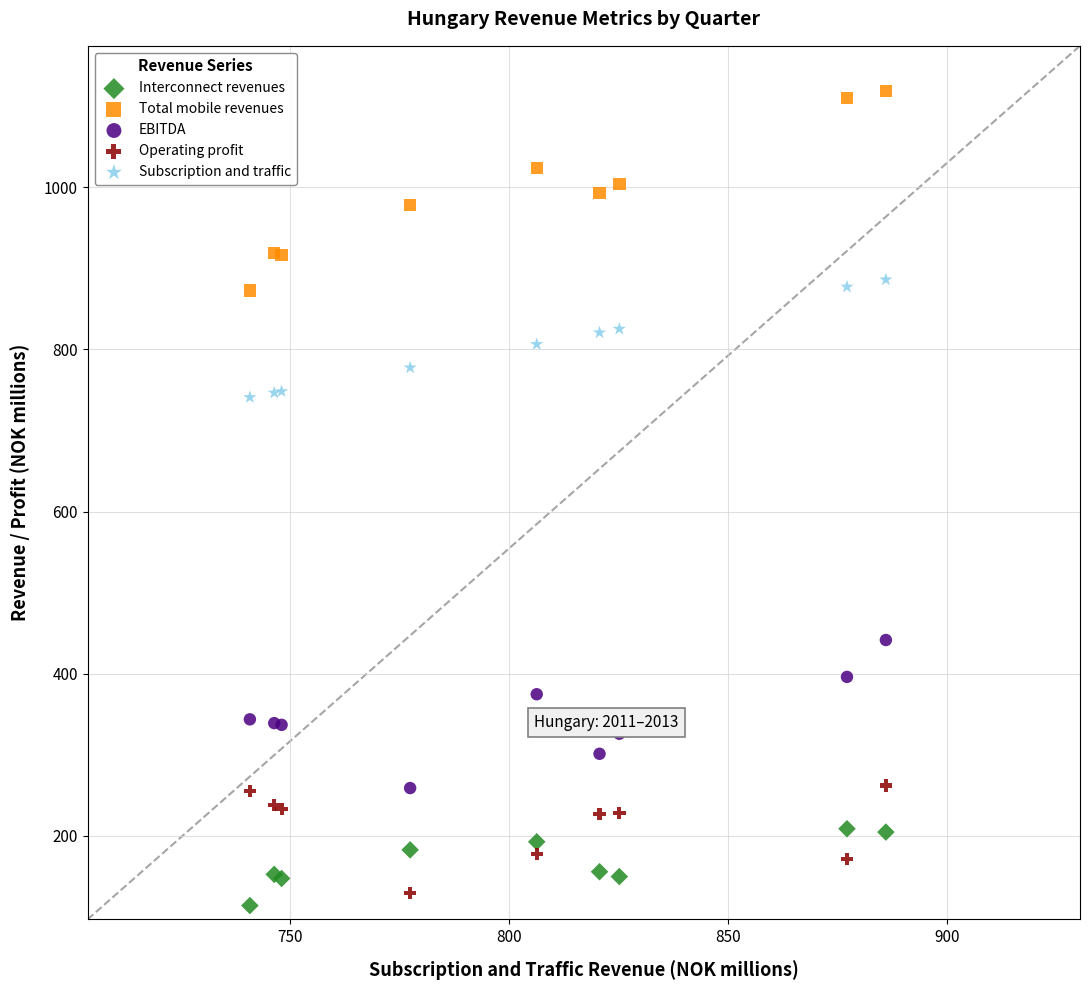

What is the X range (max minus min) for the scatter plot?

145.1